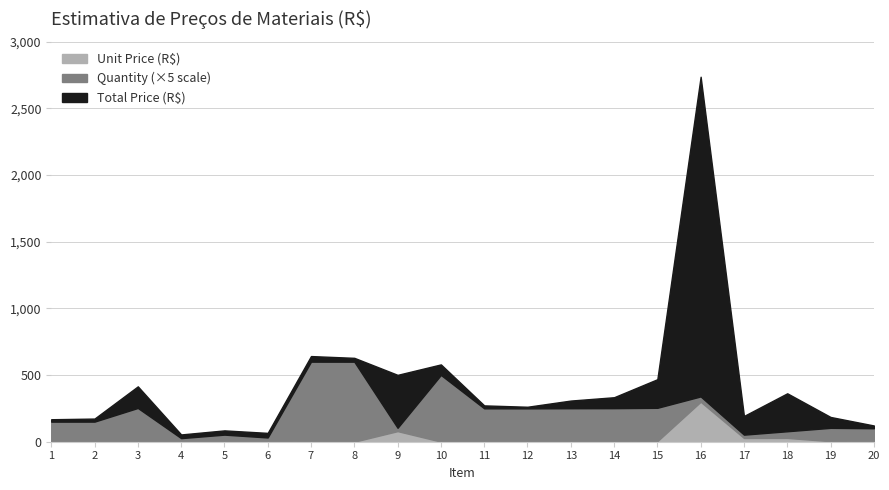

Between 9 and 17, which series saw the biggest shift?

Total Price (R$)